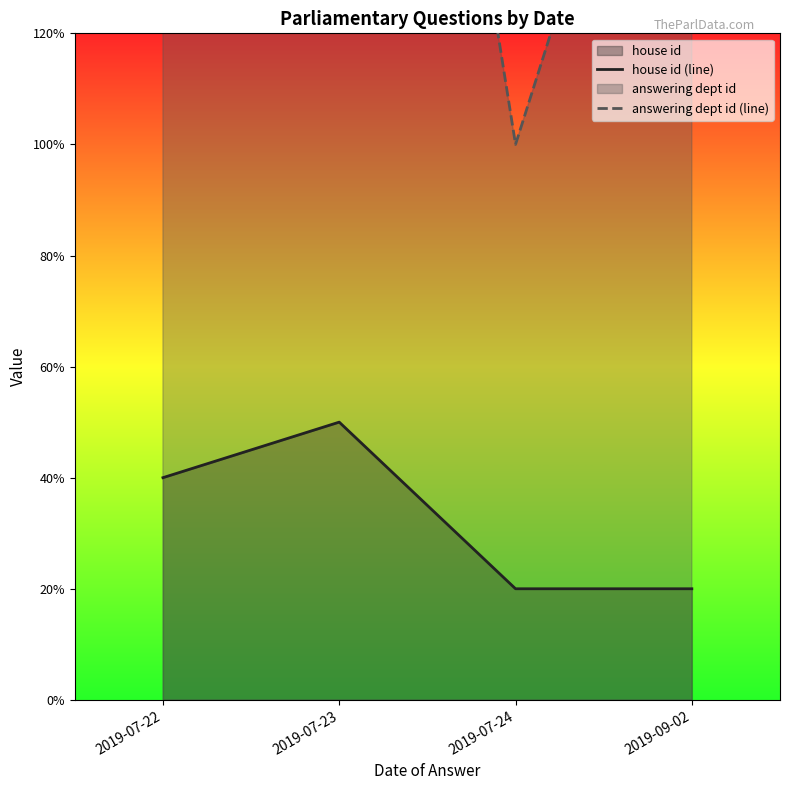

List the labels in order of house id (line) value, smallest first.

2019-07-24, 2019-09-02, 2019-07-22, 2019-07-23